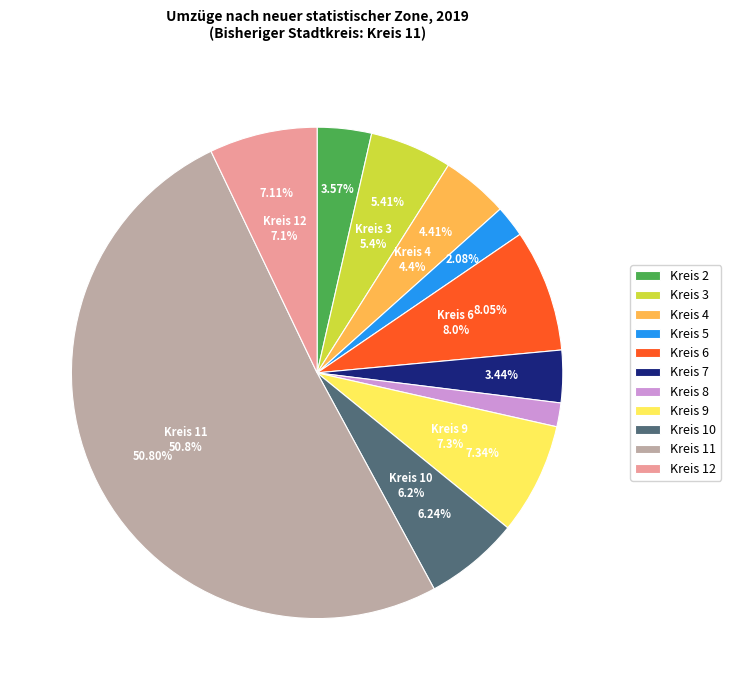

The Kreis 8 slice represents 2% of the pie. True or false?

True